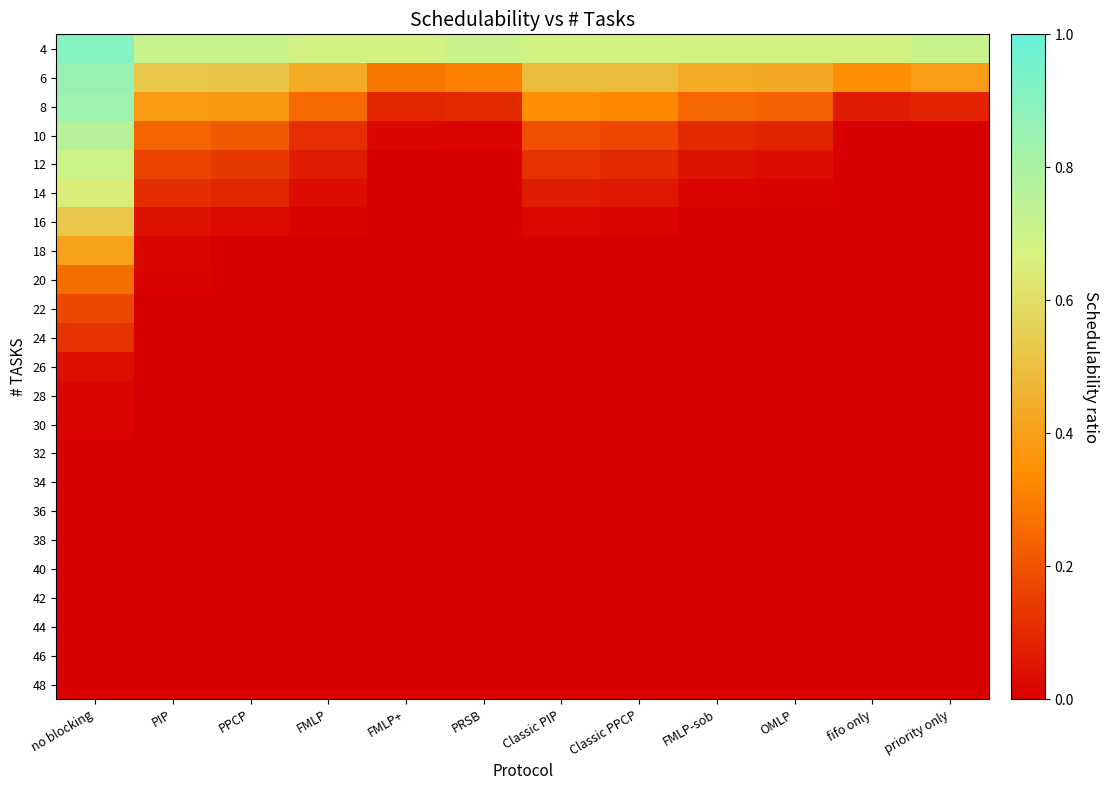

Reading left to right, list all the values displayed in this chart.

4: no blocking=0.9	PIP=0.7	PPCP=0.7	FMLP=0.7	FMLP+=0.7	PRSB=0.7	Classic PIP=0.7	Classic PPCP=0.7	FMLP-sob=0.7	OMLP=0.7	fifo only=0.7	priority only=0.7
6: no blocking=0.9	PIP=0.5	PPCP=0.5	FMLP=0.4	FMLP+=0.3	PRSB=0.3	Classic PIP=0.5	Classic PPCP=0.5	FMLP-sob=0.4	OMLP=0.4	fifo only=0.3	priority only=0.4
8: no blocking=0.8	PIP=0.4	PPCP=0.4	FMLP=0.3	FMLP+=0.1	PRSB=0.1	Classic PIP=0.3	Classic PPCP=0.3	FMLP-sob=0.2	OMLP=0.2	fifo only=0.1	priority only=0.1
10: no blocking=0.8	PIP=0.2	PPCP=0.2	FMLP=0.1	FMLP+=0.0	PRSB=0.0	Classic PIP=0.2	Classic PPCP=0.2	FMLP-sob=0.1	OMLP=0.1	fifo only=0.0	priority only=0.0
12: no blocking=0.7	PIP=0.2	PPCP=0.1	FMLP=0.1	FMLP+=0.0	PRSB=0.0	Classic PIP=0.1	Classic PPCP=0.1	FMLP-sob=0.0	OMLP=0.0	fifo only=0.0	priority only=0.0
14: no blocking=0.6	PIP=0.1	PPCP=0.1	FMLP=0.0	FMLP+=0.0	PRSB=0.0	Classic PIP=0.1	Classic PPCP=0.1	FMLP-sob=0.0	OMLP=0.0	fifo only=0.0	priority only=0.0
16: no blocking=0.5	PIP=0.0	PPCP=0.0	FMLP=0.0	FMLP+=0.0	PRSB=0.0	Classic PIP=0.0	Classic PPCP=0.0	FMLP-sob=0.0	OMLP=0.0	fifo only=0.0	priority only=0.0
18: no blocking=0.4	PIP=0.0	PPCP=0.0	FMLP=0.0	FMLP+=0.0	PRSB=0.0	Classic PIP=0.0	Classic PPCP=0.0	FMLP-sob=0.0	OMLP=0.0	fifo only=0.0	priority only=0.0
20: no blocking=0.3	PIP=0.0	PPCP=0.0	FMLP=0.0	FMLP+=0.0	PRSB=0.0	Classic PIP=0.0	Classic PPCP=0.0	FMLP-sob=0.0	OMLP=0.0	fifo only=0.0	priority only=0.0
22: no blocking=0.2	PIP=0.0	PPCP=0.0	FMLP=0.0	FMLP+=0.0	PRSB=0.0	Classic PIP=0.0	Classic PPCP=0.0	FMLP-sob=0.0	OMLP=0.0	fifo only=0.0	priority only=0.0
24: no blocking=0.1	PIP=0.0	PPCP=0.0	FMLP=0.0	FMLP+=0.0	PRSB=0.0	Classic PIP=0.0	Classic PPCP=0.0	FMLP-sob=0.0	OMLP=0.0	fifo only=0.0	priority only=0.0
26: no blocking=0.0	PIP=0.0	PPCP=0.0	FMLP=0.0	FMLP+=0.0	PRSB=0.0	Classic PIP=0.0	Classic PPCP=0.0	FMLP-sob=0.0	OMLP=0.0	fifo only=0.0	priority only=0.0
28: no blocking=0.0	PIP=0.0	PPCP=0.0	FMLP=0.0	FMLP+=0.0	PRSB=0.0	Classic PIP=0.0	Classic PPCP=0.0	FMLP-sob=0.0	OMLP=0.0	fifo only=0.0	priority only=0.0
30: no blocking=0.0	PIP=0.0	PPCP=0.0	FMLP=0.0	FMLP+=0.0	PRSB=0.0	Classic PIP=0.0	Classic PPCP=0.0	FMLP-sob=0.0	OMLP=0.0	fifo only=0.0	priority only=0.0
32: no blocking=0.0	PIP=0.0	PPCP=0.0	FMLP=0.0	FMLP+=0.0	PRSB=0.0	Classic PIP=0.0	Classic PPCP=0.0	FMLP-sob=0.0	OMLP=0.0	fifo only=0.0	priority only=0.0
34: no blocking=0.0	PIP=0.0	PPCP=0.0	FMLP=0.0	FMLP+=0.0	PRSB=0.0	Classic PIP=0.0	Classic PPCP=0.0	FMLP-sob=0.0	OMLP=0.0	fifo only=0.0	priority only=0.0
36: no blocking=0.0	PIP=0.0	PPCP=0.0	FMLP=0.0	FMLP+=0.0	PRSB=0.0	Classic PIP=0.0	Classic PPCP=0.0	FMLP-sob=0.0	OMLP=0.0	fifo only=0.0	priority only=0.0
38: no blocking=0.0	PIP=0.0	PPCP=0.0	FMLP=0.0	FMLP+=0.0	PRSB=0.0	Classic PIP=0.0	Classic PPCP=0.0	FMLP-sob=0.0	OMLP=0.0	fifo only=0.0	priority only=0.0
40: no blocking=0.0	PIP=0.0	PPCP=0.0	FMLP=0.0	FMLP+=0.0	PRSB=0.0	Classic PIP=0.0	Classic PPCP=0.0	FMLP-sob=0.0	OMLP=0.0	fifo only=0.0	priority only=0.0
42: no blocking=0.0	PIP=0.0	PPCP=0.0	FMLP=0.0	FMLP+=0.0	PRSB=0.0	Classic PIP=0.0	Classic PPCP=0.0	FMLP-sob=0.0	OMLP=0.0	fifo only=0.0	priority only=0.0
44: no blocking=0.0	PIP=0.0	PPCP=0.0	FMLP=0.0	FMLP+=0.0	PRSB=0.0	Classic PIP=0.0	Classic PPCP=0.0	FMLP-sob=0.0	OMLP=0.0	fifo only=0.0	priority only=0.0
46: no blocking=0.0	PIP=0.0	PPCP=0.0	FMLP=0.0	FMLP+=0.0	PRSB=0.0	Classic PIP=0.0	Classic PPCP=0.0	FMLP-sob=0.0	OMLP=0.0	fifo only=0.0	priority only=0.0
48: no blocking=0.0	PIP=0.0	PPCP=0.0	FMLP=0.0	FMLP+=0.0	PRSB=0.0	Classic PIP=0.0	Classic PPCP=0.0	FMLP-sob=0.0	OMLP=0.0	fifo only=0.0	priority only=0.0